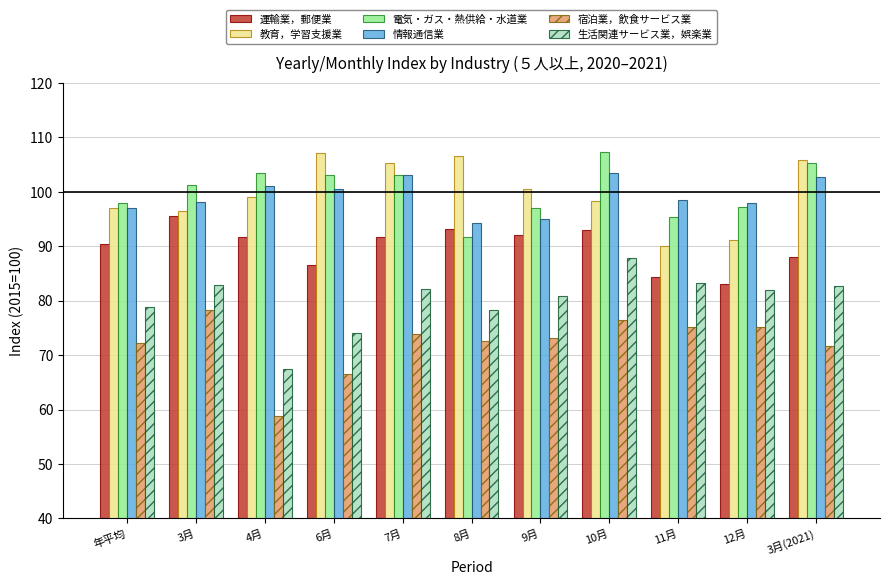

What are all the series names shown in the legend?

運輸業，郵便業, 教育，学習支援業, 電気・ガス・熱供給・水道業, 情報通信業, 宿泊業，飲食サービス業, 生活関連サービス業，娯楽業